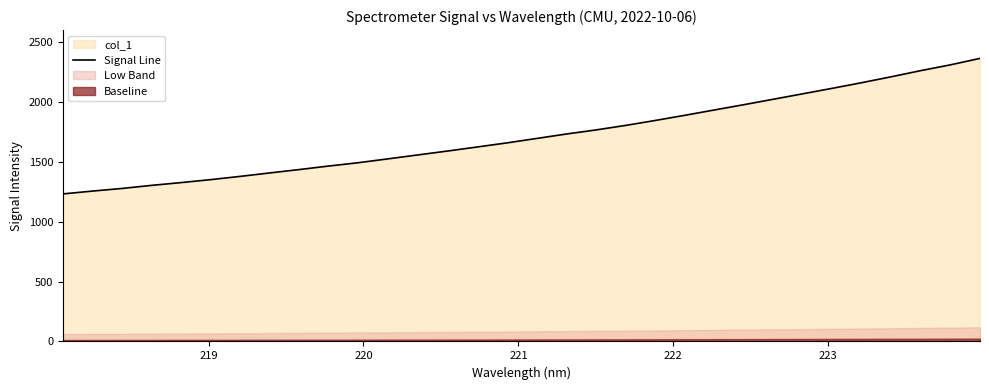

How many lines are shown in the chart?

1